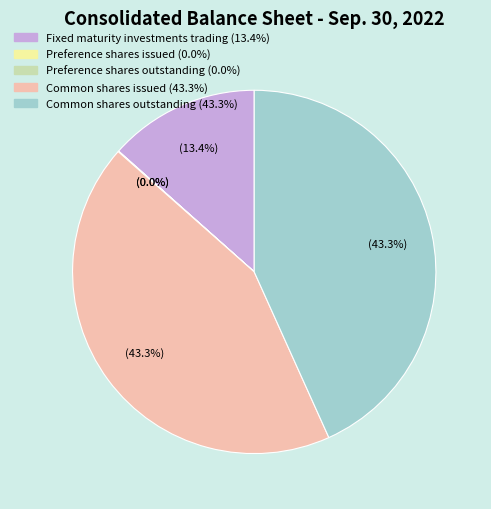

What percentage is NOT represented by Common shares issued?

56.7%